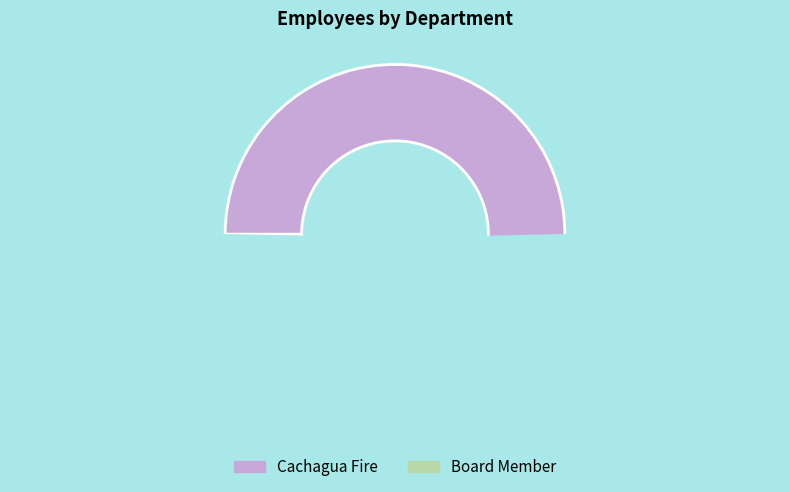

Which has a higher value, Board Member or Cachagua Fire?

Cachagua Fire